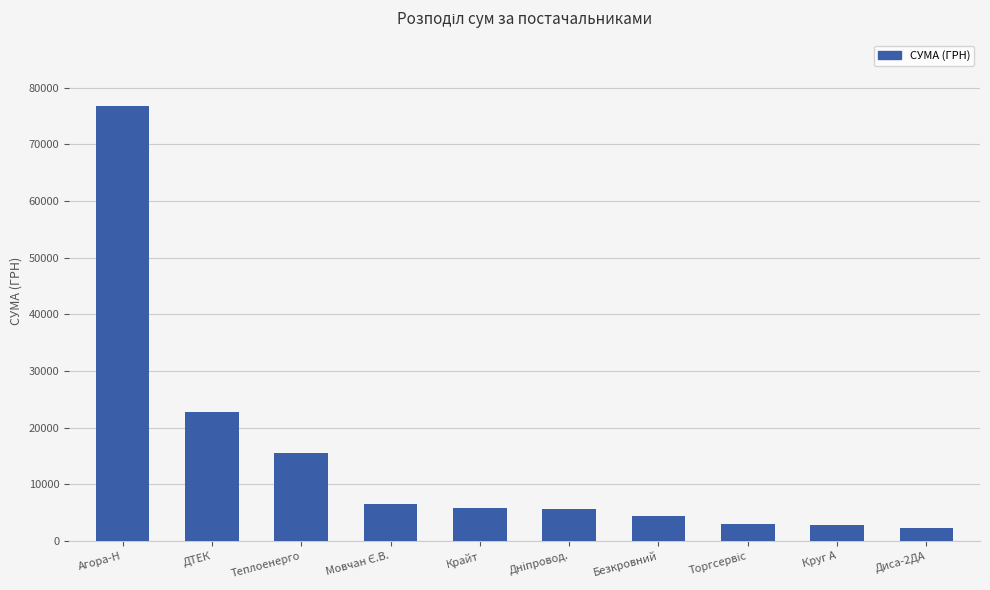

Between Теплоенерго and Круг А, which is larger?

Теплоенерго